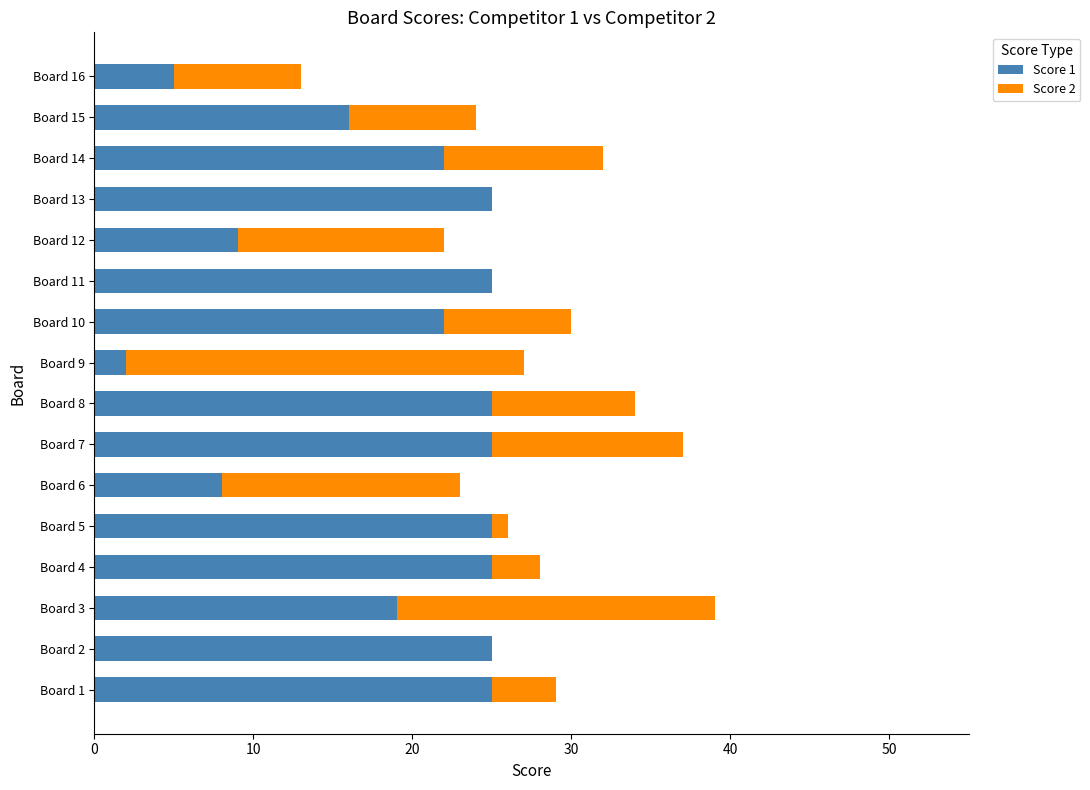

The Score 1 series shows 35 at Board 8. True or false?

False